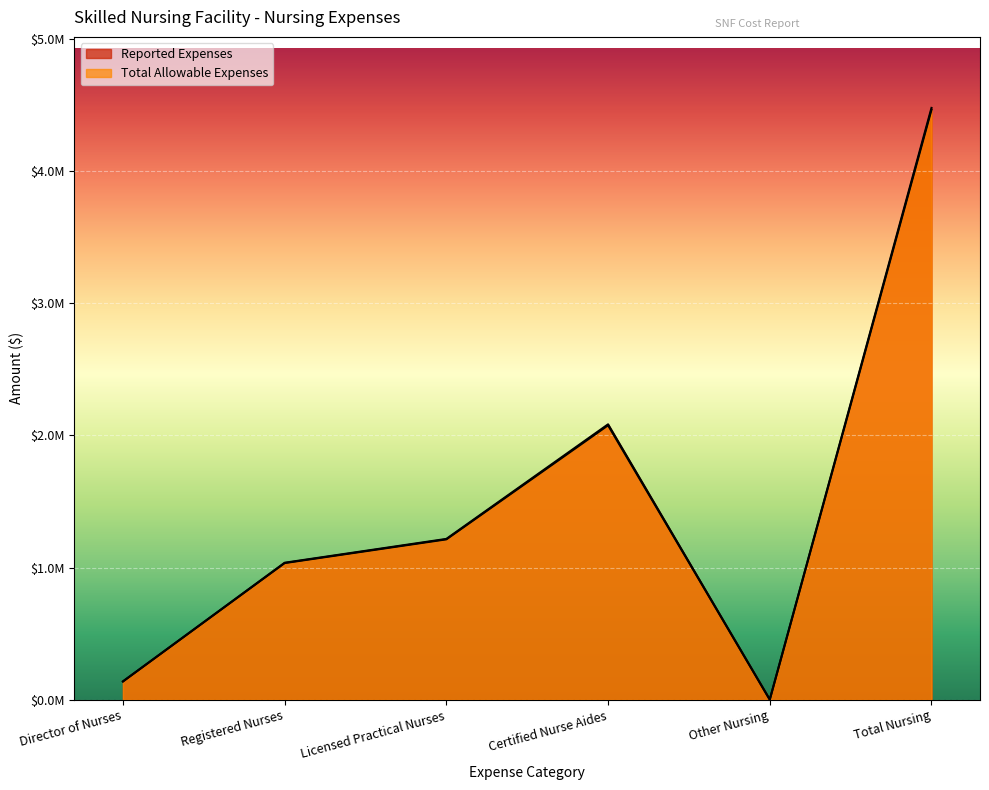

True or false: Total Allowable Expenses and Reported Expenses cross at least once.

False